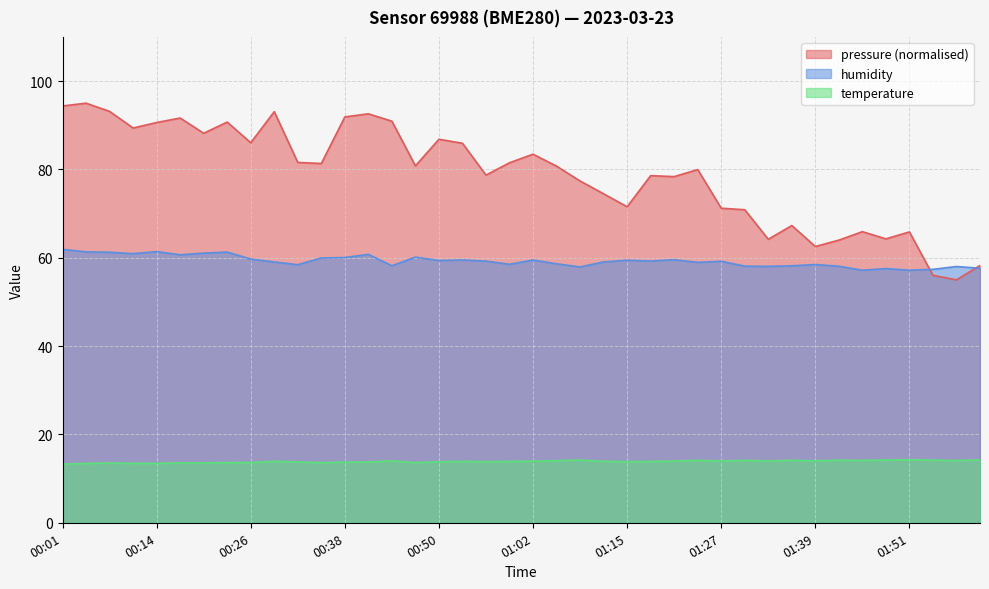

Does the chart display data point markers on the line(s)?

No